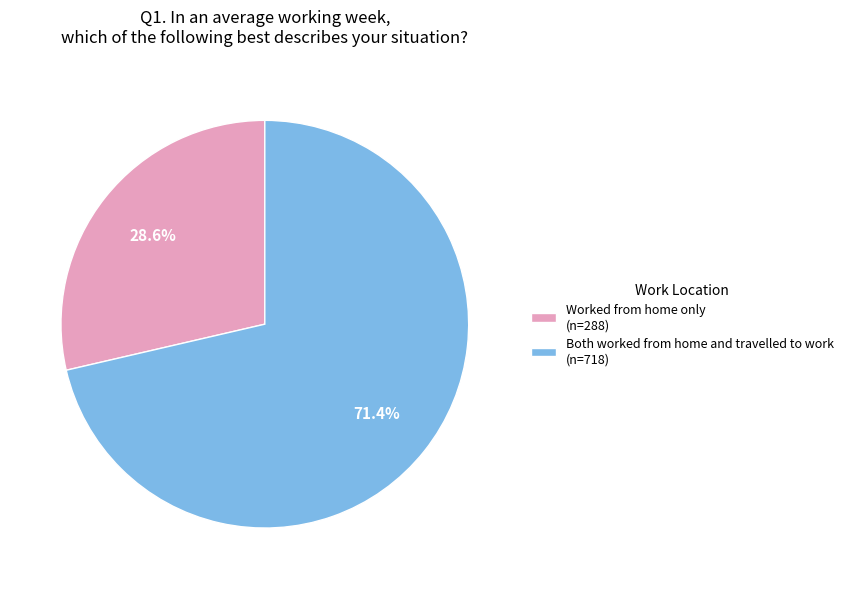

Does Worked from home only represent more than half of the total?

No